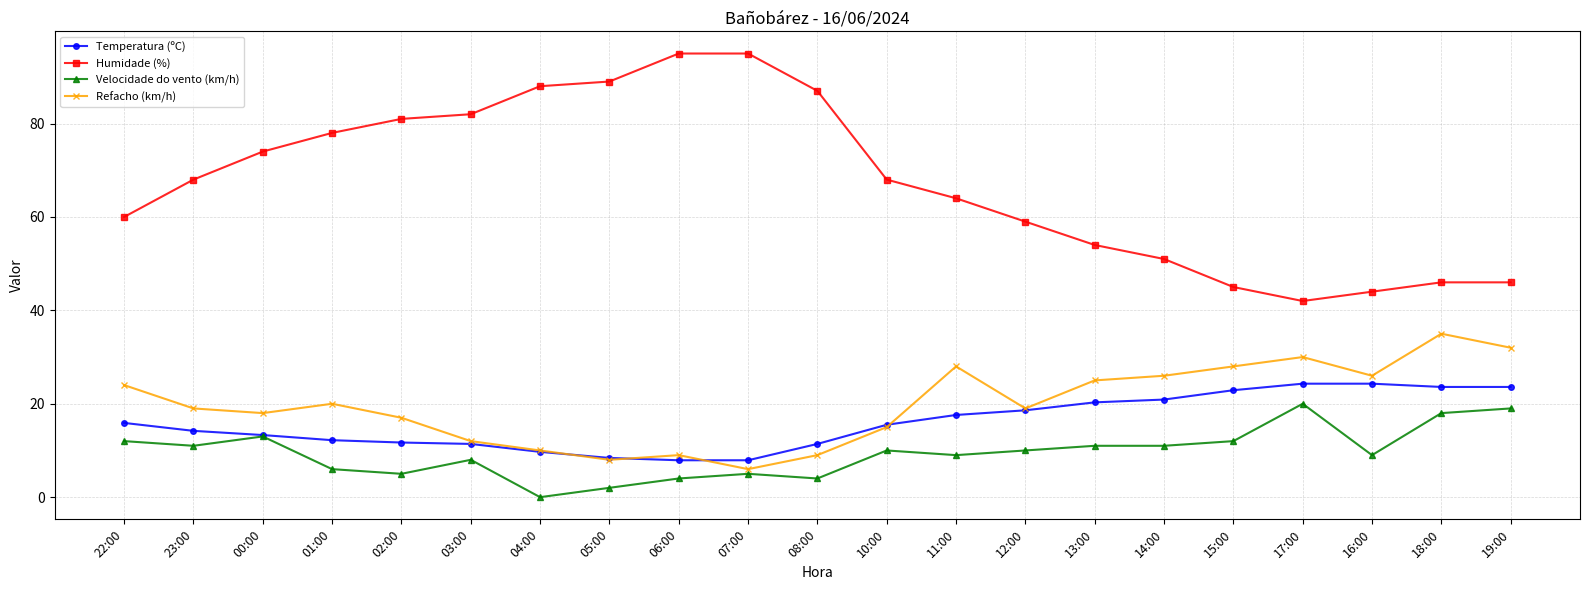

The value of Temperatura (ºC) at 23:00 is 5.8. True or false?

False